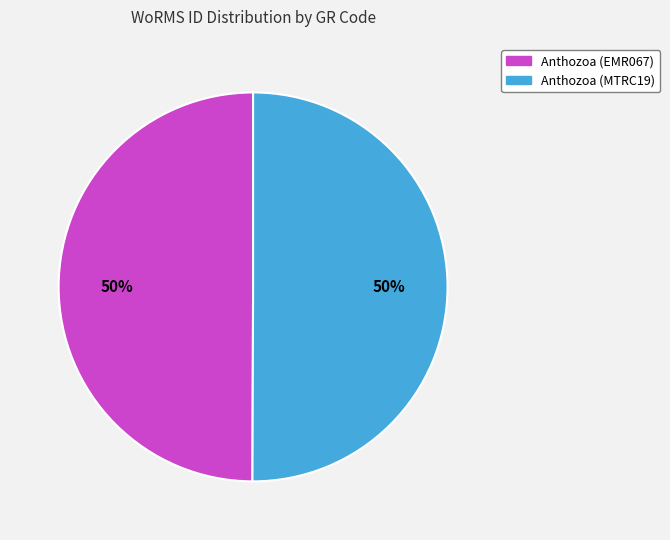

How many slices are in this pie chart?

2